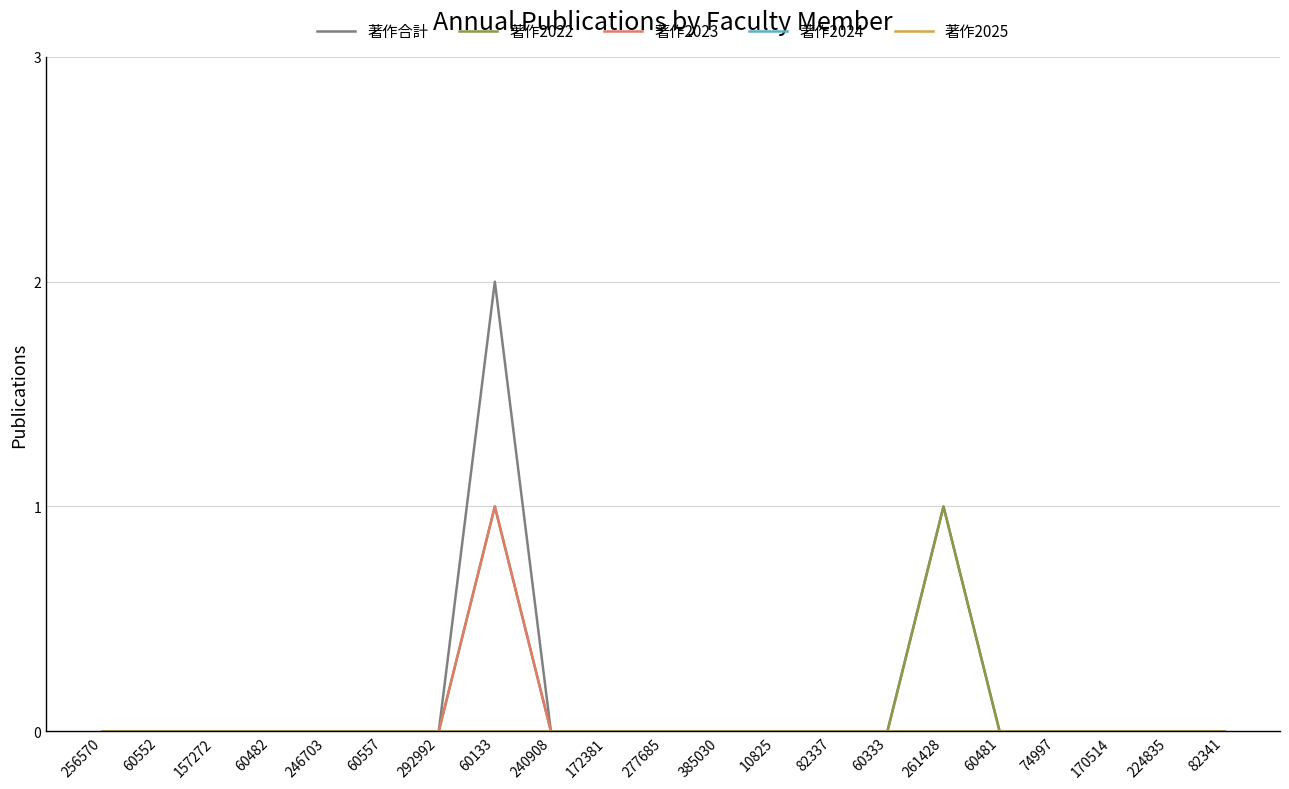

True or false: 著作合計 and 著作2022 intersect in this chart.

False